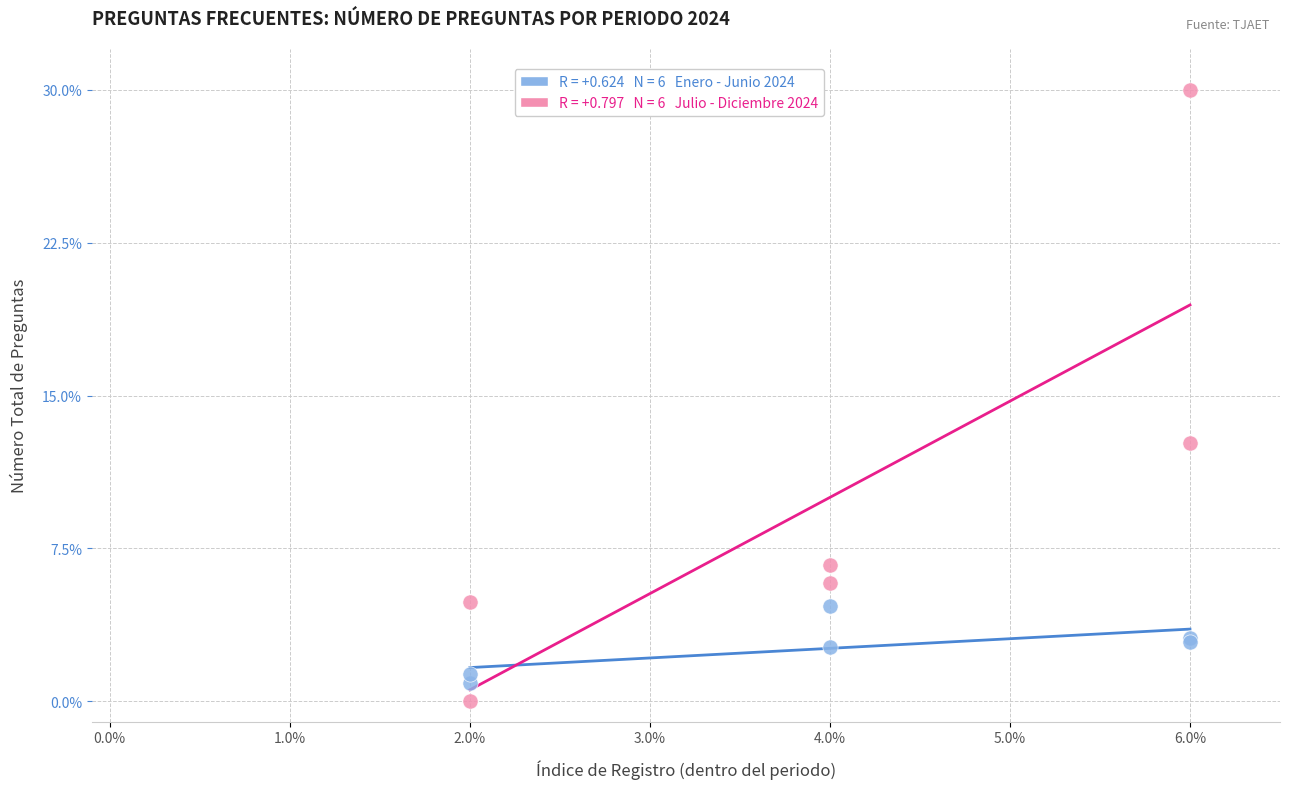

Across all series, what Y value is closest to 15?

12.7